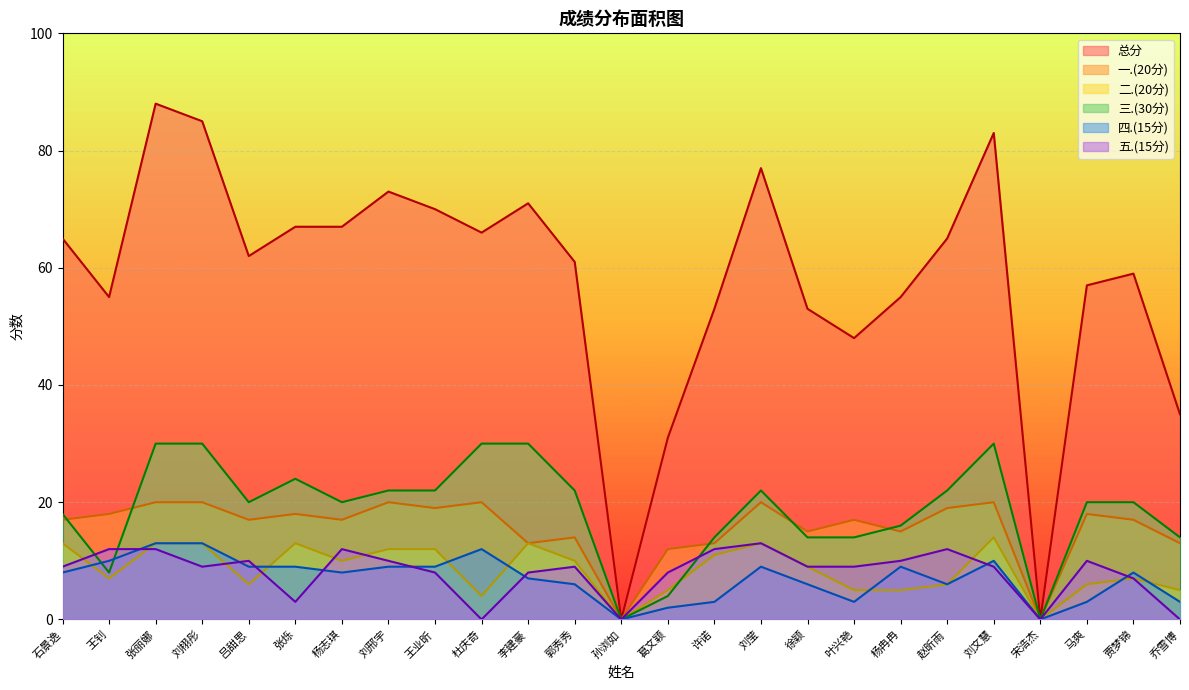

How many lines are shown in the chart?

6